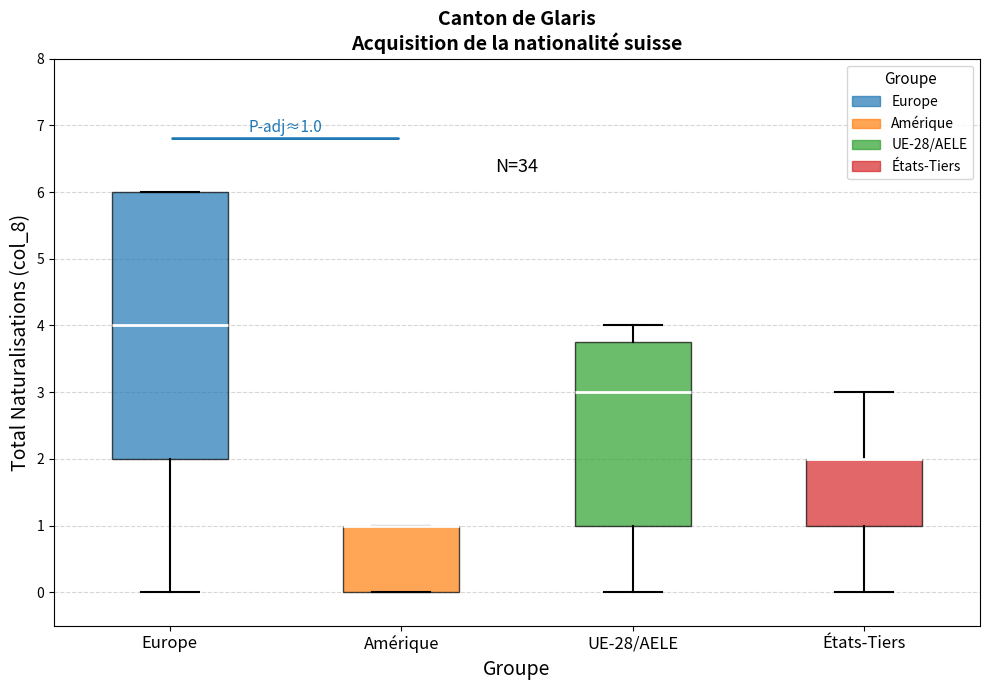

Comparing the boxes themselves (not the whiskers), which one is the tallest?

Europe